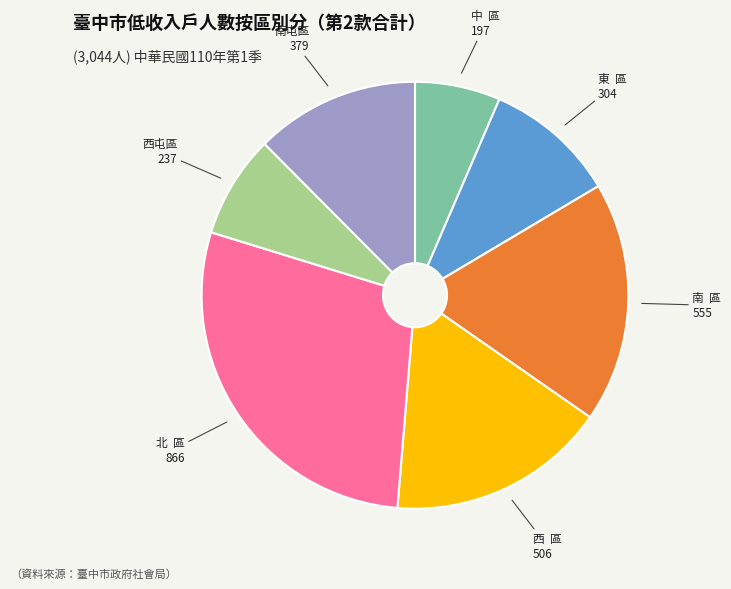

Rank the categories by value from highest to lowest.

北 區, 南 區, 西 區, 南屯區, 東 區, 西屯區, 中 區